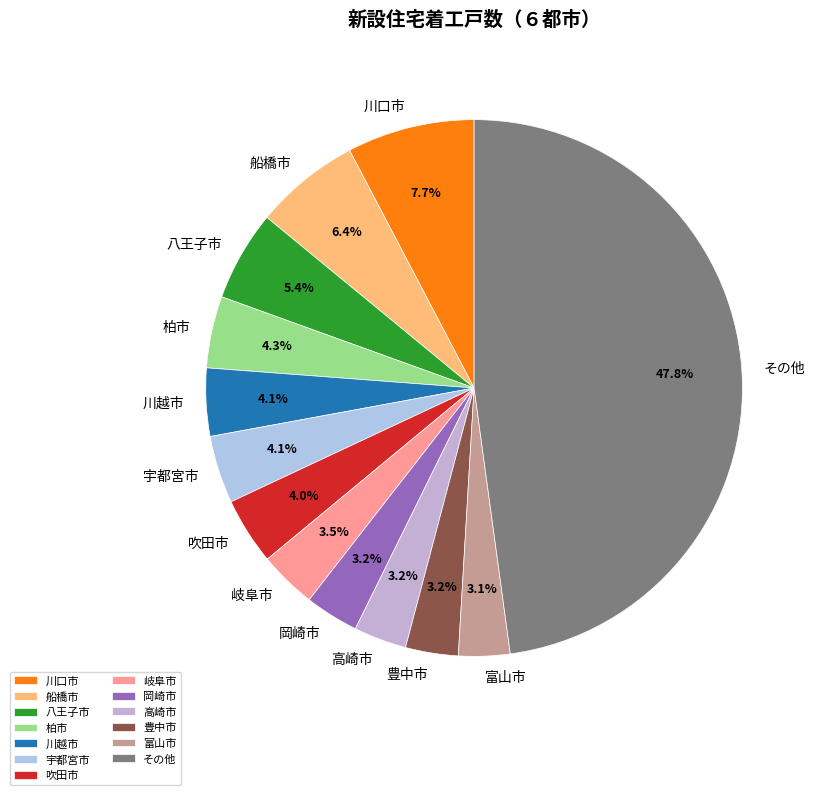

Between 岡崎市 and 川口市, which is larger?

川口市